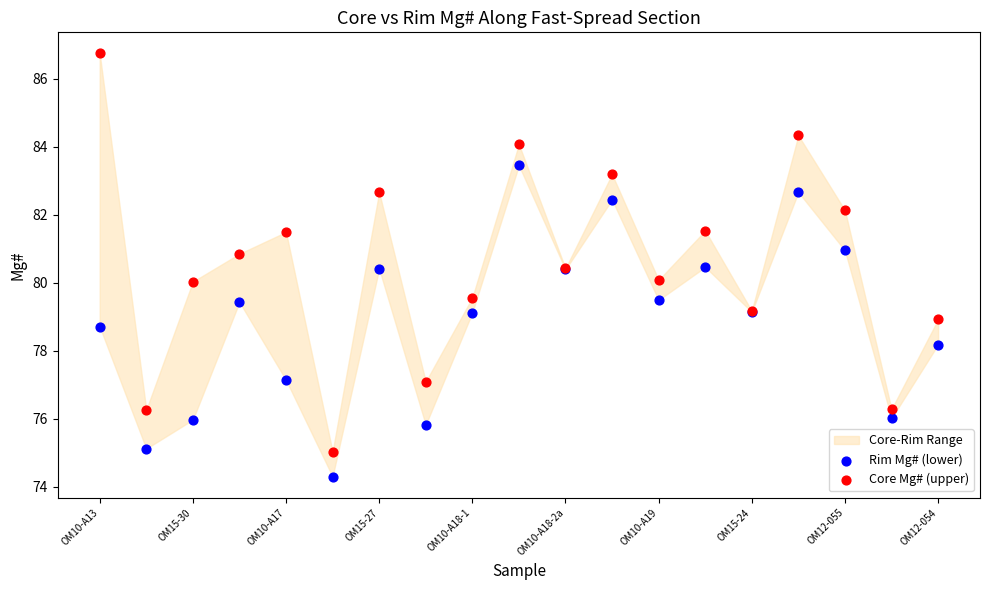

Which series reaches the maximum Y coordinate?

Core Mg# (upper)